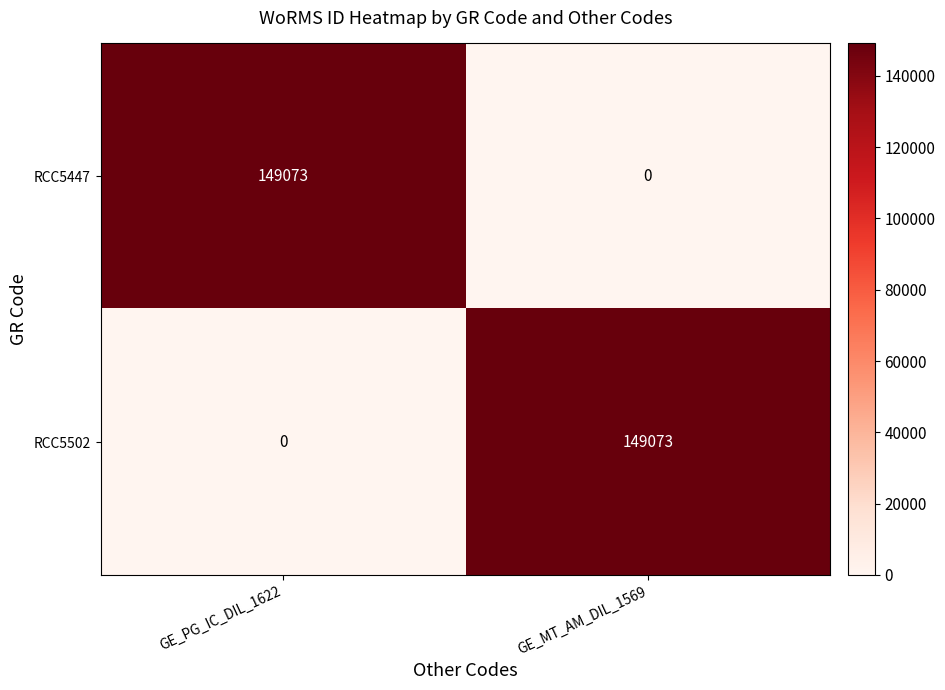

What is the spread (max minus min) of values at GE_MT_AM_DIL_1569?

149073